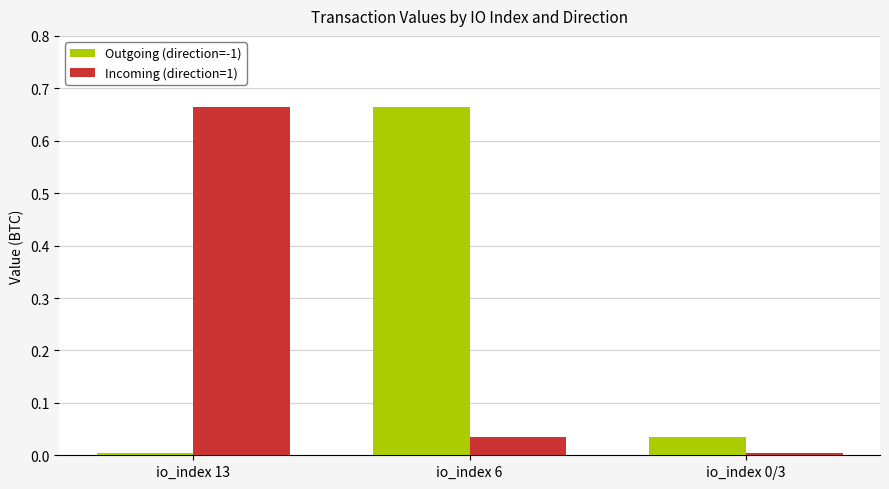

The value of Outgoing (direction=-1) at io_index 13 is 0.0. True or false?

True